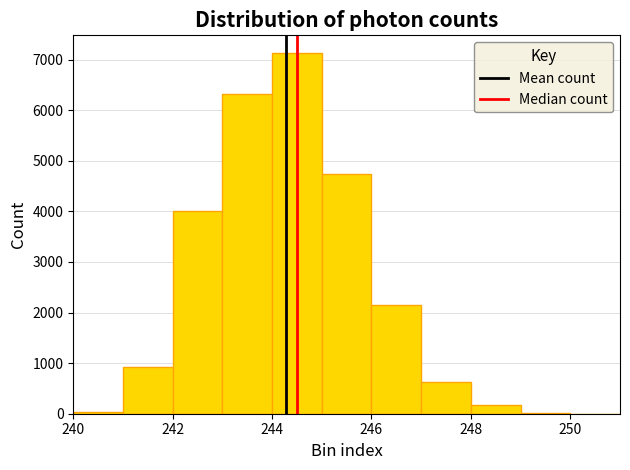

Reading left to right, list every bar in this chart as the range it spans on the x-axis followed by its height. The values are not printed on the chart, so give them approximately, as read against the axis.

240 to 241: under 100
241 to 242: 900
242 to 243: 4000
243 to 244: 6300
244 to 245: 7100
245 to 246: 4700
246 to 247: 2200
247 to 248: 600
248 to 249: 200
249 to 250: under 100
250 to 251: under 100